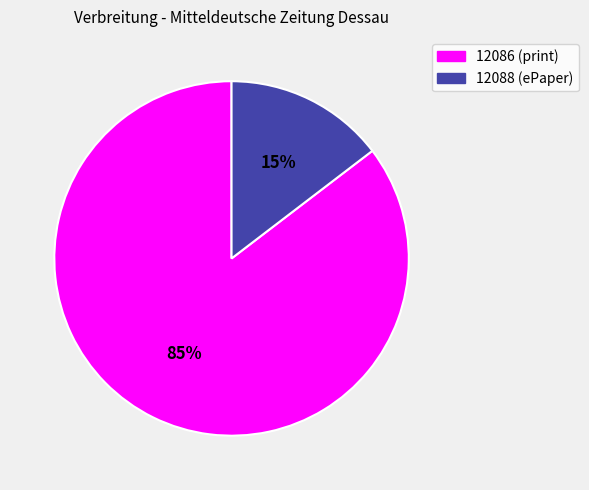

Do 12086 and 12088 together represent more than half of the pie?

Yes